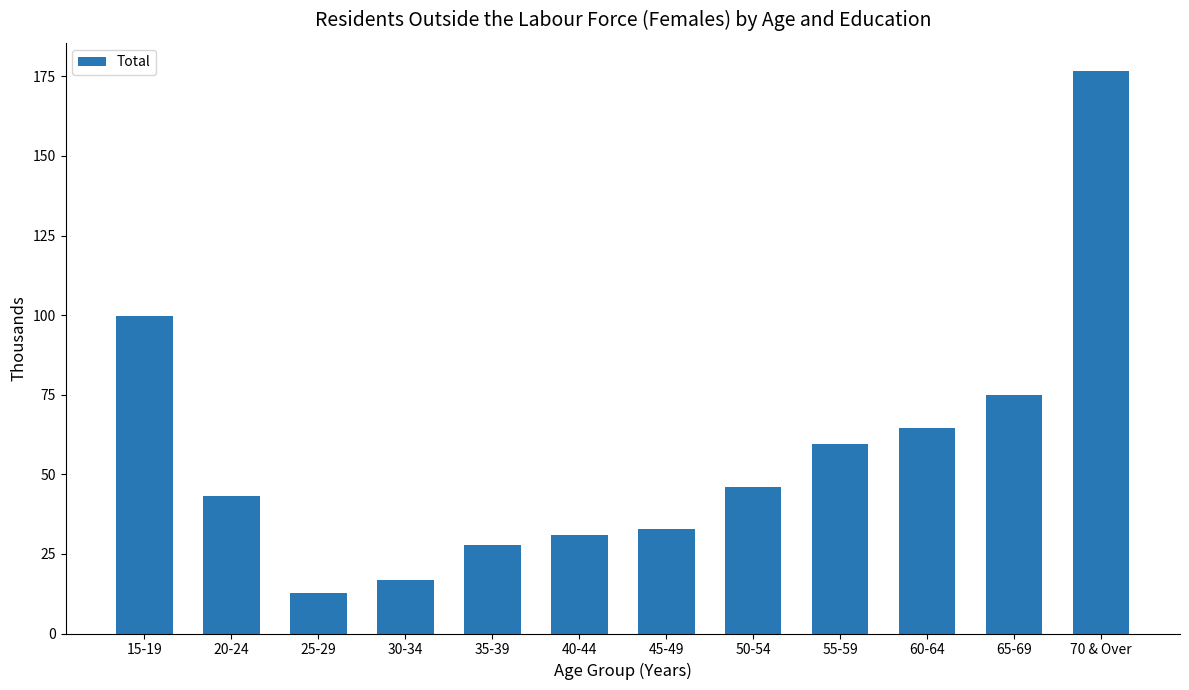

What is the difference between the values at 45-49 and 30-34?

16.0